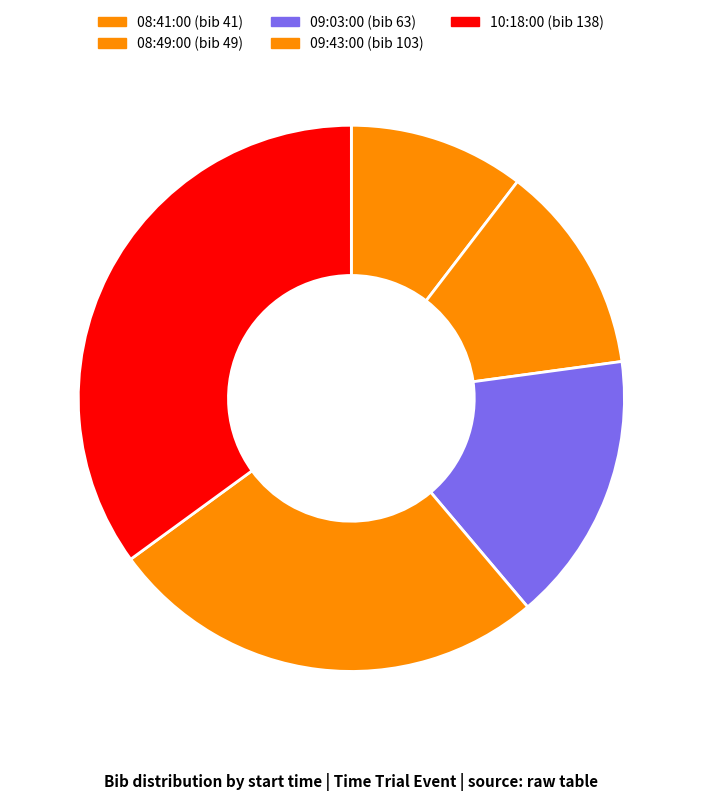

How many slices are in this pie chart?

5